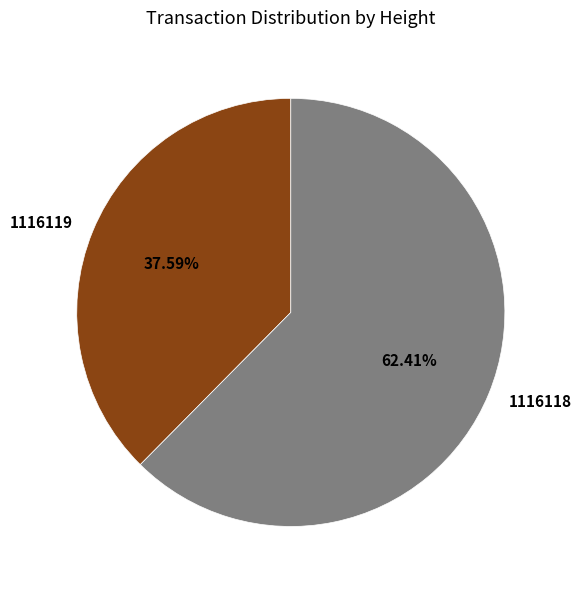

To the nearest percent, what is the difference between the largest and smallest slice percentages?

25%